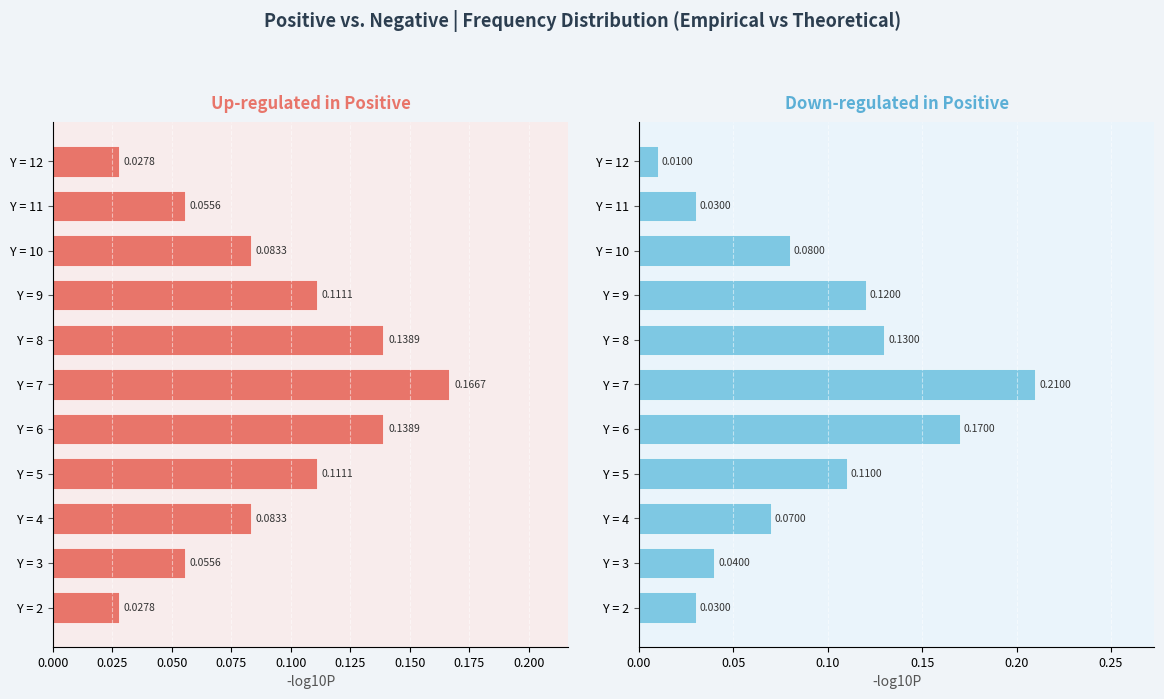

The Distribution 2 (n=100) series shows 0.3 at Y = 6. True or false?

False